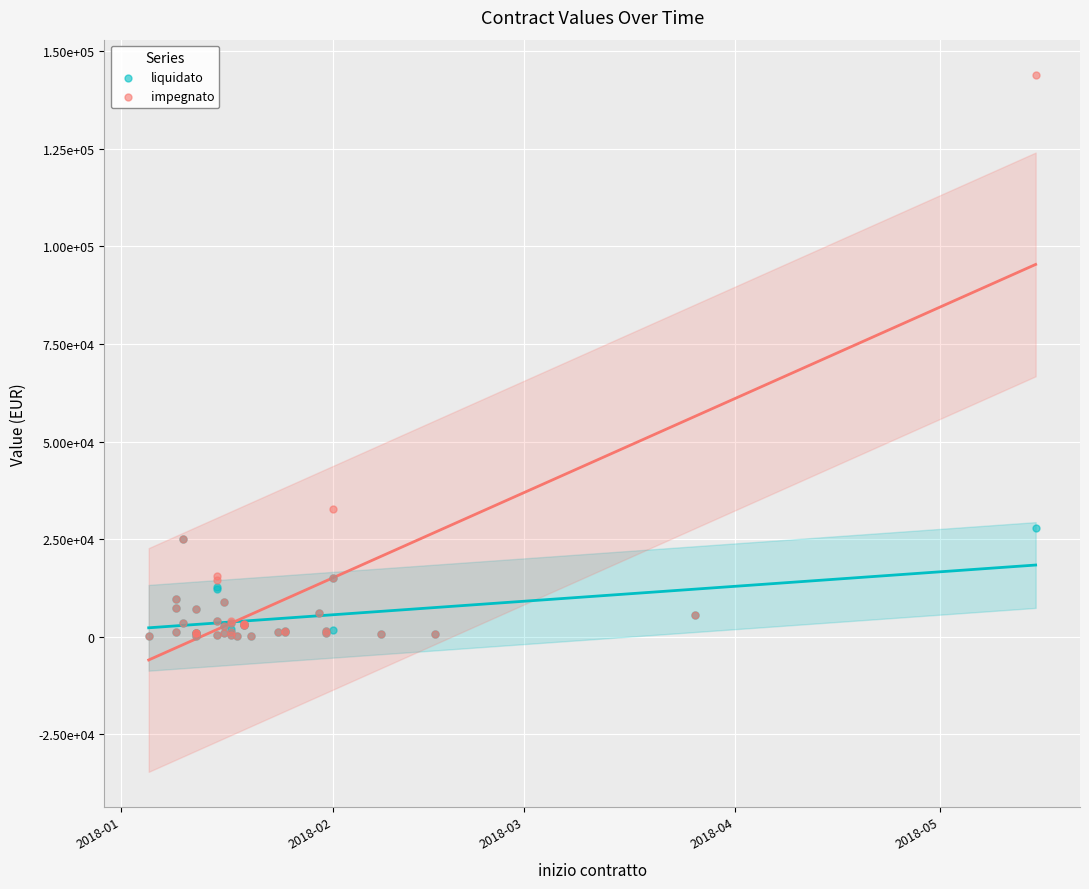

What are all the series names shown in the legend?

liquidato, impegnato